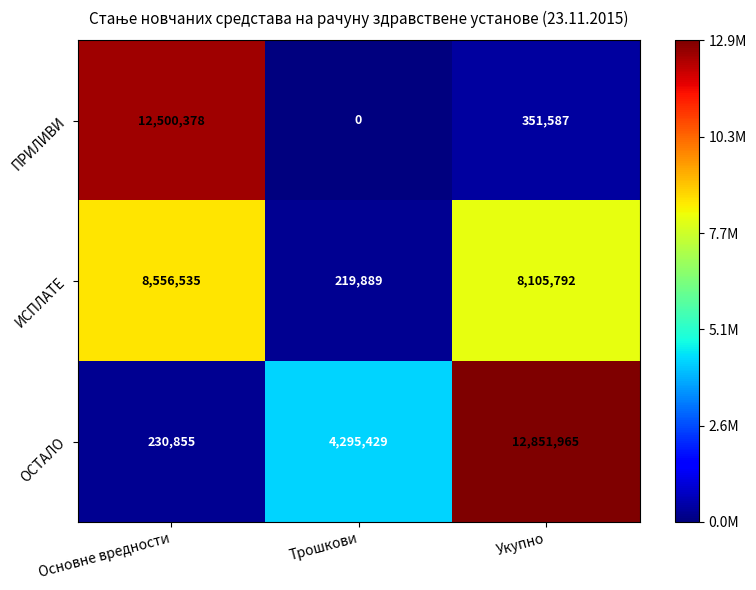

What is the sum of all ИСПЛАТЕ values?

16882216